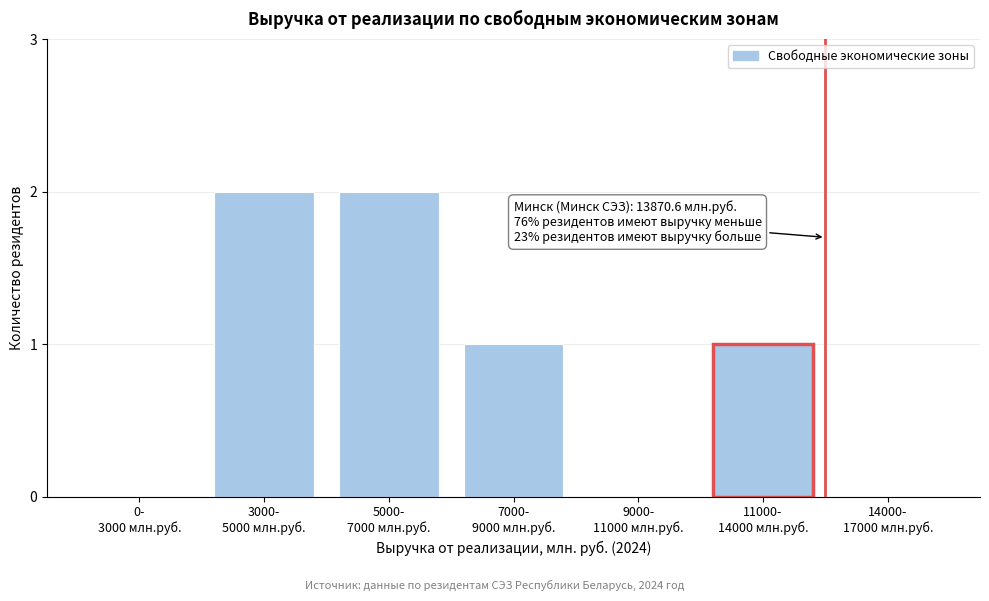

What is the sum of all values?

6